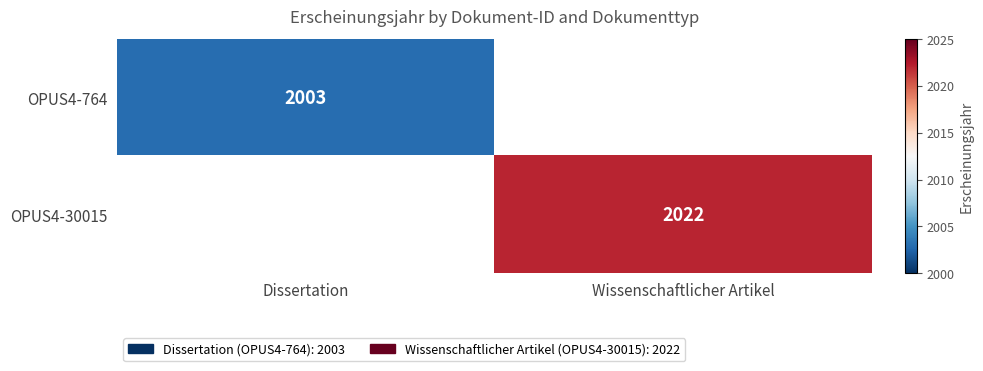

The OPUS4-30015 series shows 2022 at Wissenschaftlicher Artikel. True or false?

True